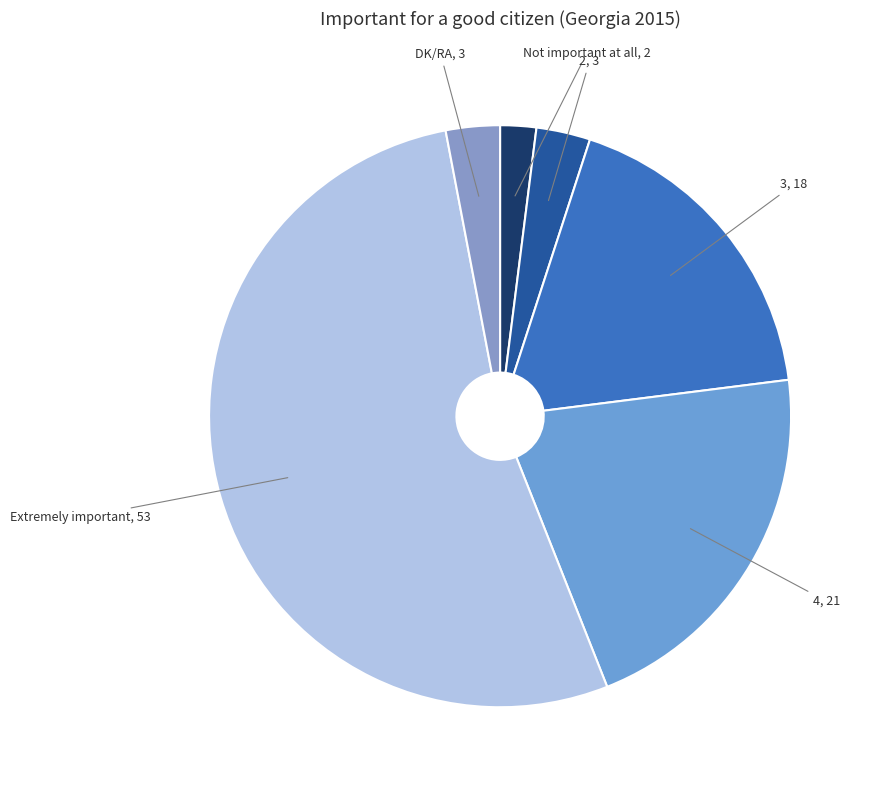

Count the number of slices in the pie.

6